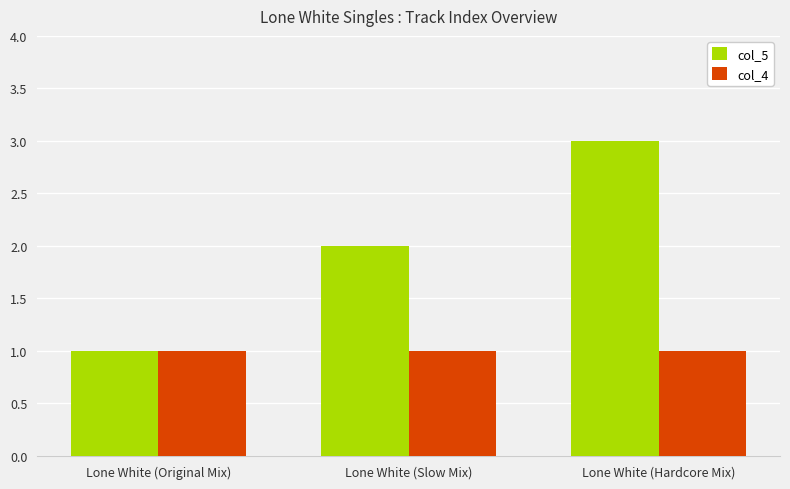

Reading left to right, what are all the values shown in this chart?

col_5: Lone White (Original Mix)=1	Lone White (Slow Mix)=2	Lone White (Hardcore Mix)=3
col_4: Lone White (Original Mix)=1	Lone White (Slow Mix)=1	Lone White (Hardcore Mix)=1